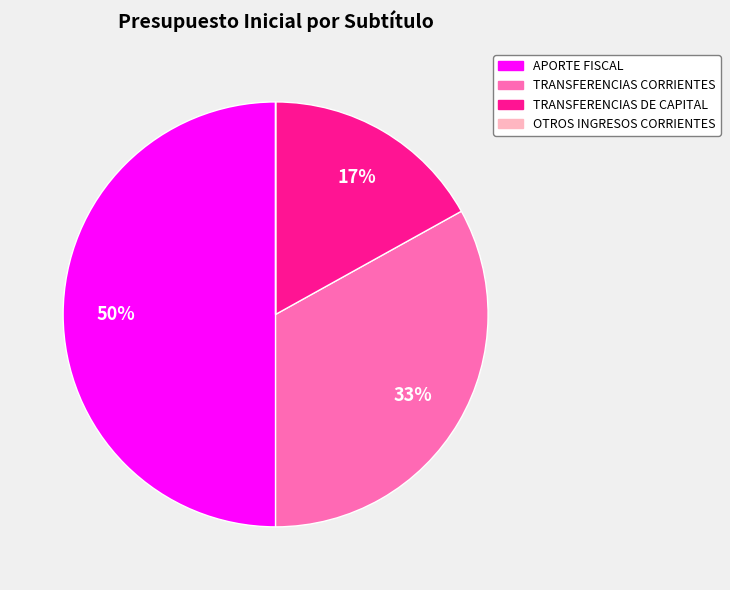

Is TRANSFERENCIAS DE CAPITAL the majority of the pie?

No